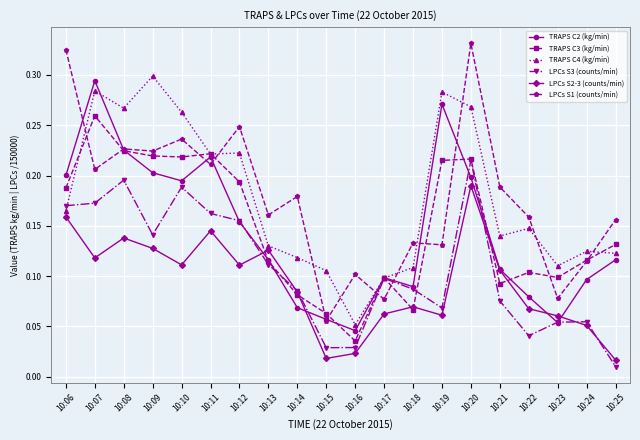

Between 10:07 and 10:16, which series saw the biggest shift?

TRAPS C2 (kg/min)